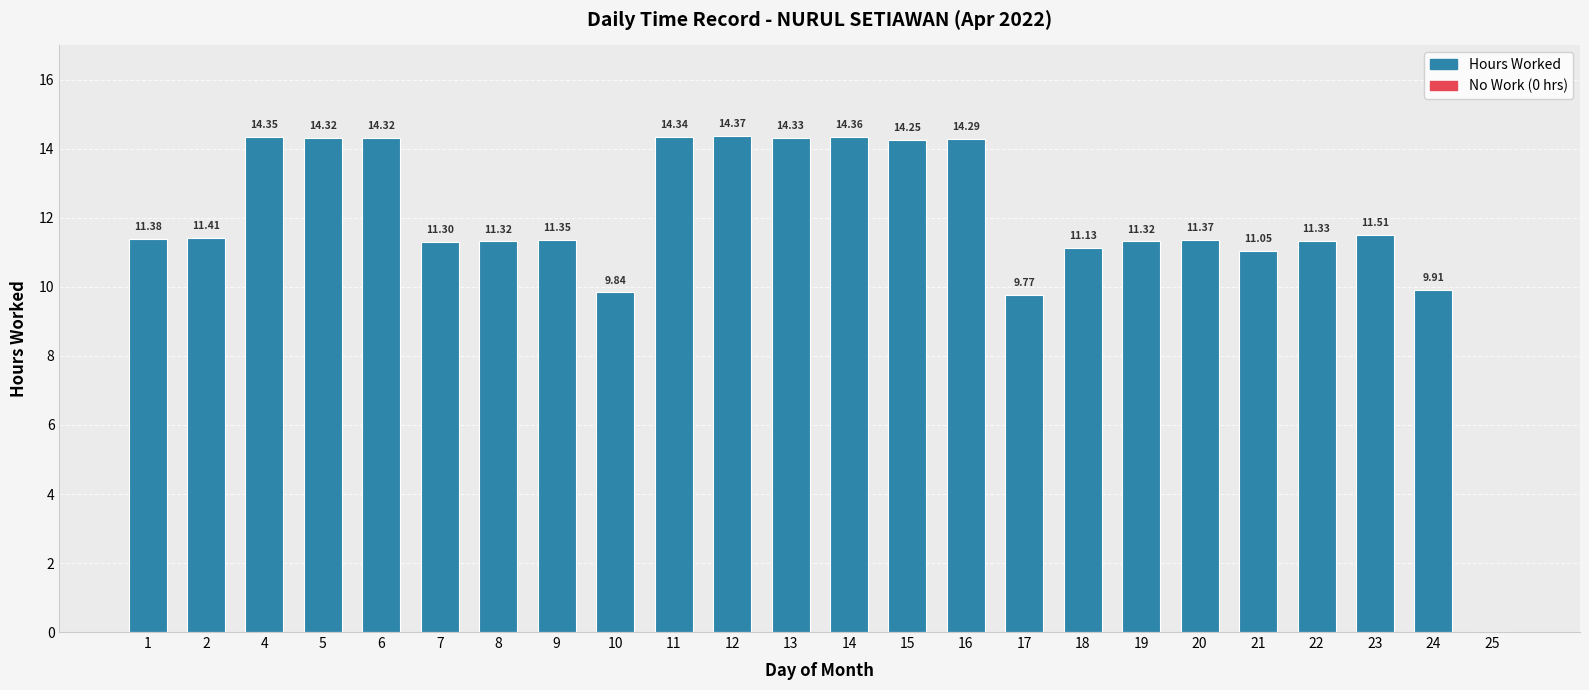

Between 7 and 20, which is larger?

20